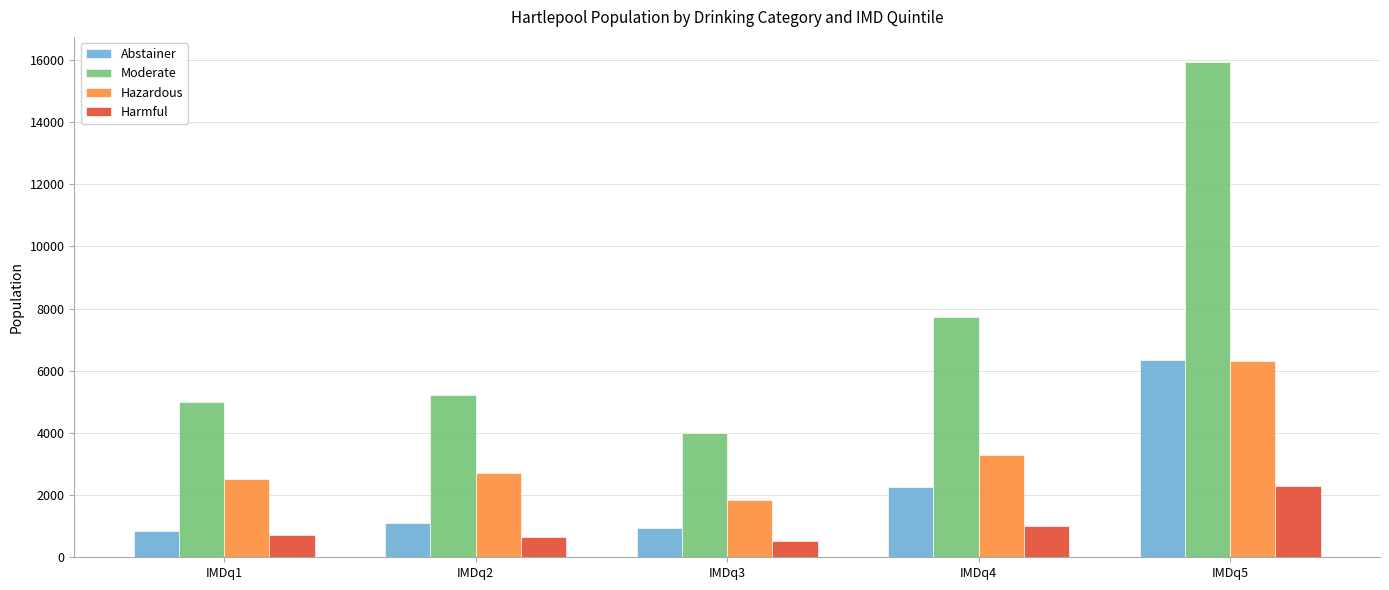

How many series are shown in this chart?

4